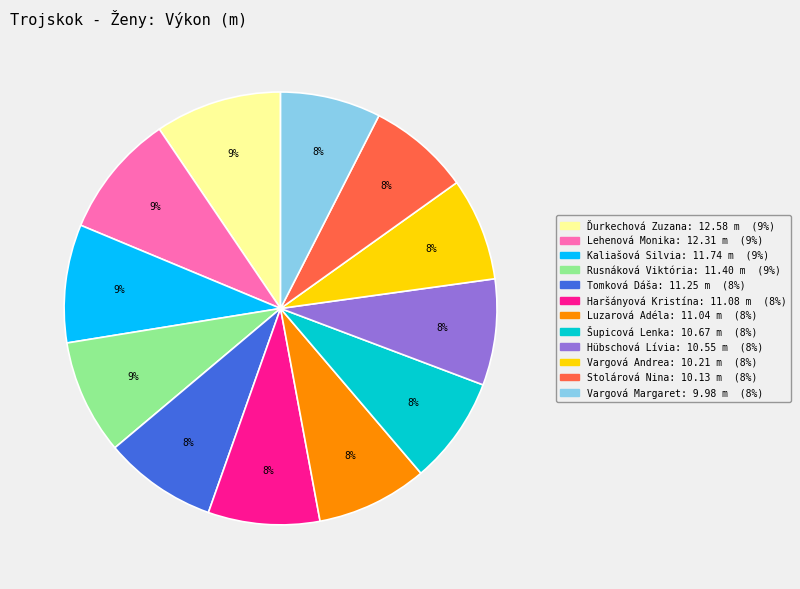

Is there any slice that represents more than half of the pie?

No